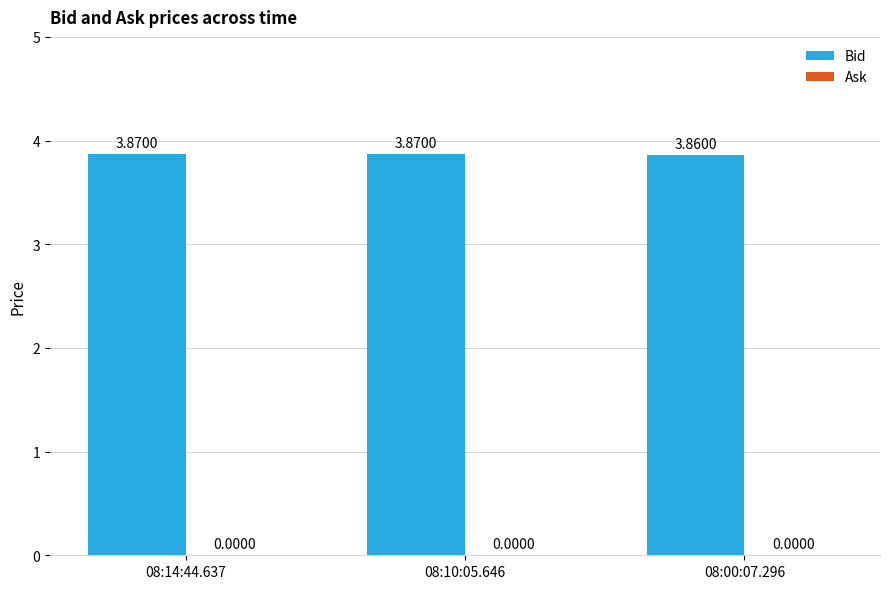

What is the sum of all values?

11.6